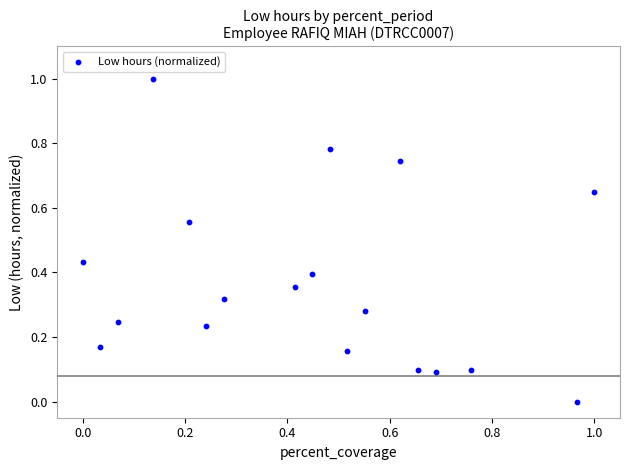

What is the range of Y values (max minus min)?

1.0